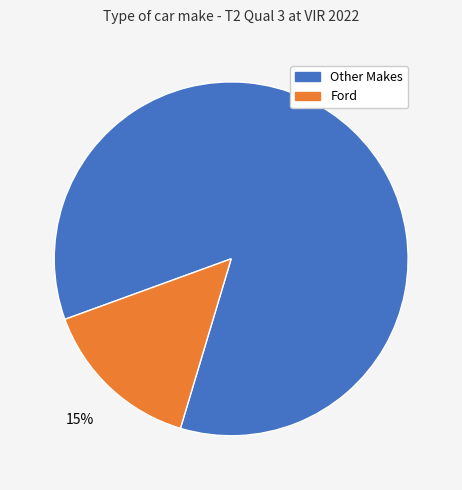

Does any single category account for the majority?

Yes